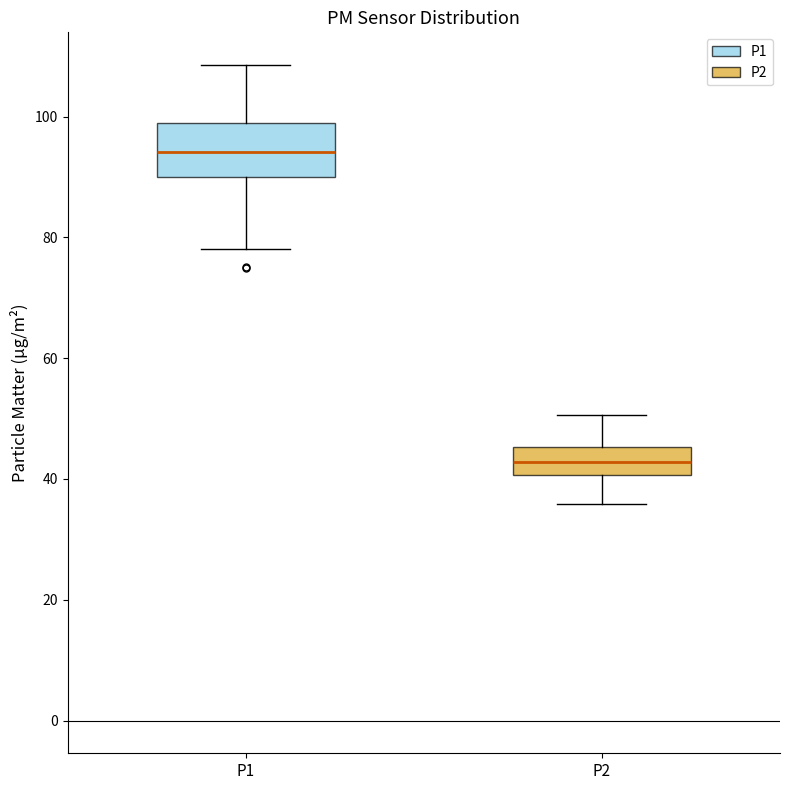

Which box has the highest median line?

P1